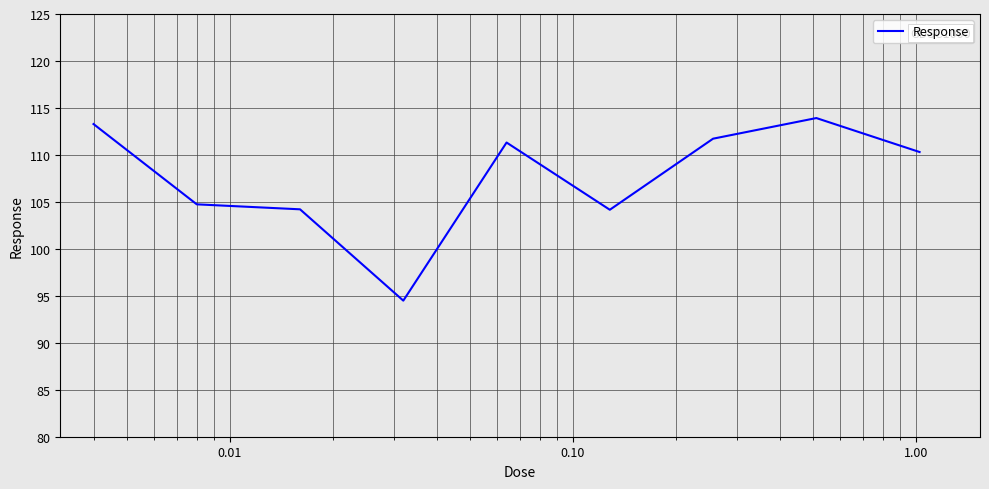

What is the maximum value shown in the chart?

113.9